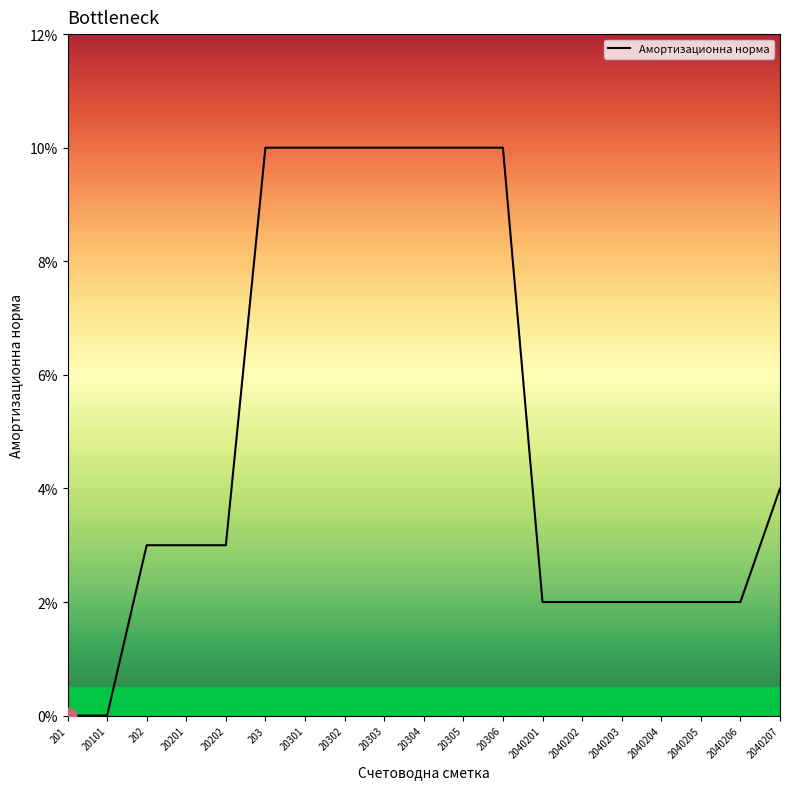

Does the chart have visible grid lines?

No